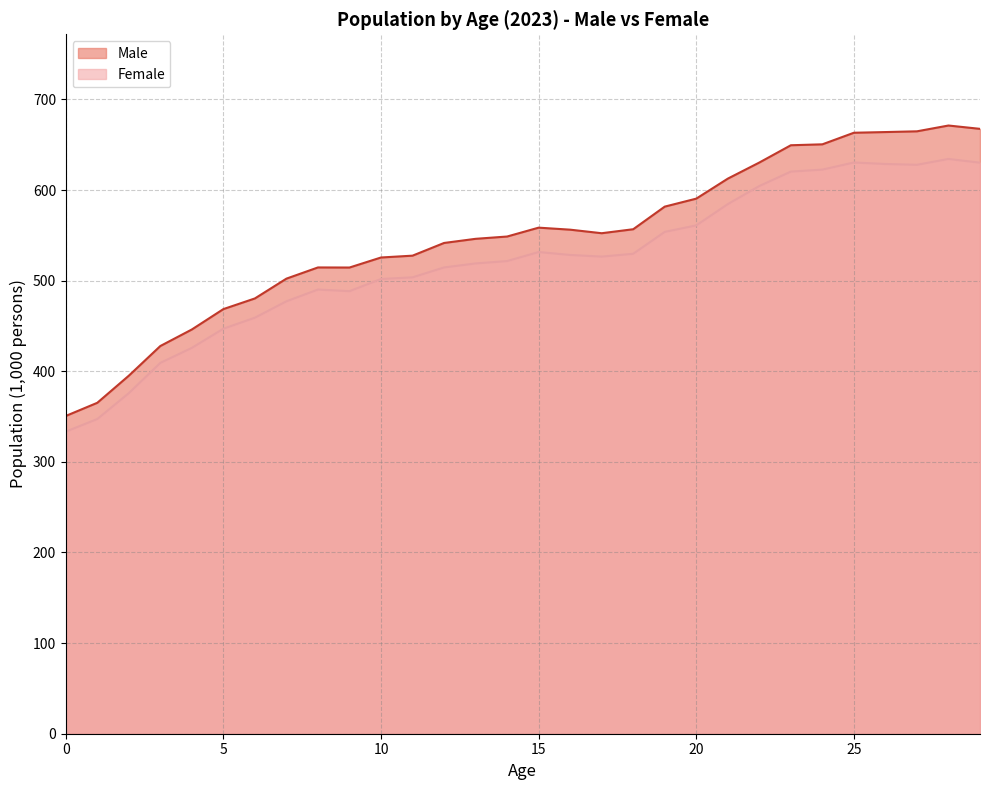

True or false: Female and Male intersect in this chart.

False